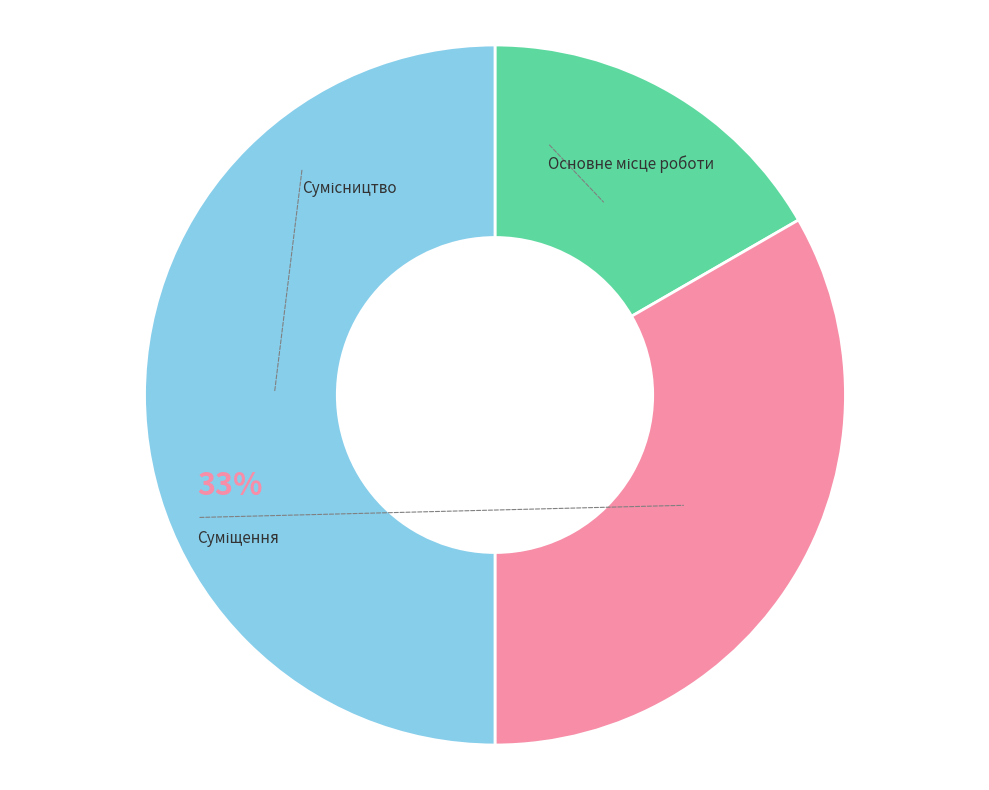

True or false: Основне місце роботи accounts for 11% of the total.

False